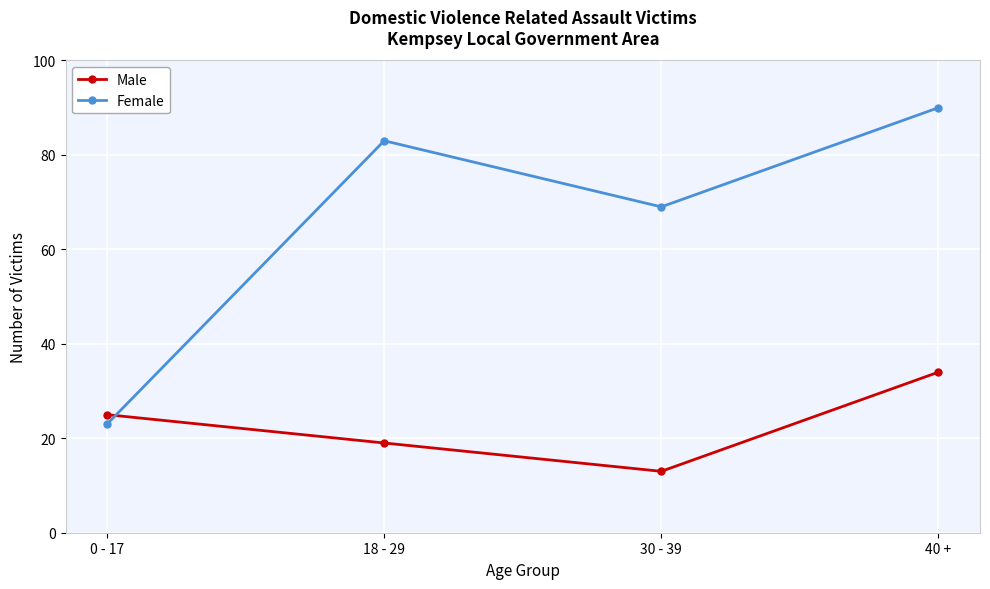

What is the average value of the Male series?

23